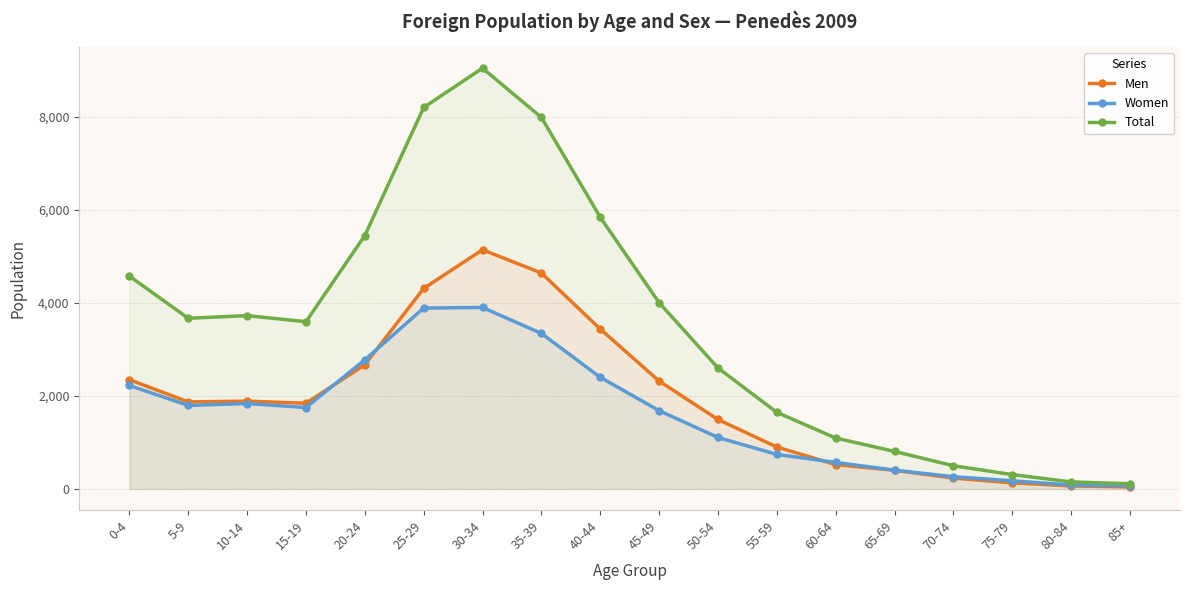

Reading left to right, what are all the values shown in this chart?

Men: 2352	1874	1890	1845	2672	4314	5145	4646	3441	2322	1496	904	525	403	236	134	67	46
Women: 2227	1798	1839	1753	2778	3891	3905	3346	2403	1686	1109	745	572	406	265	177	86	68
Total: 4579	3672	3729	3598	5450	8205	9050	7992	5844	4008	2605	1649	1097	809	501	311	153	114